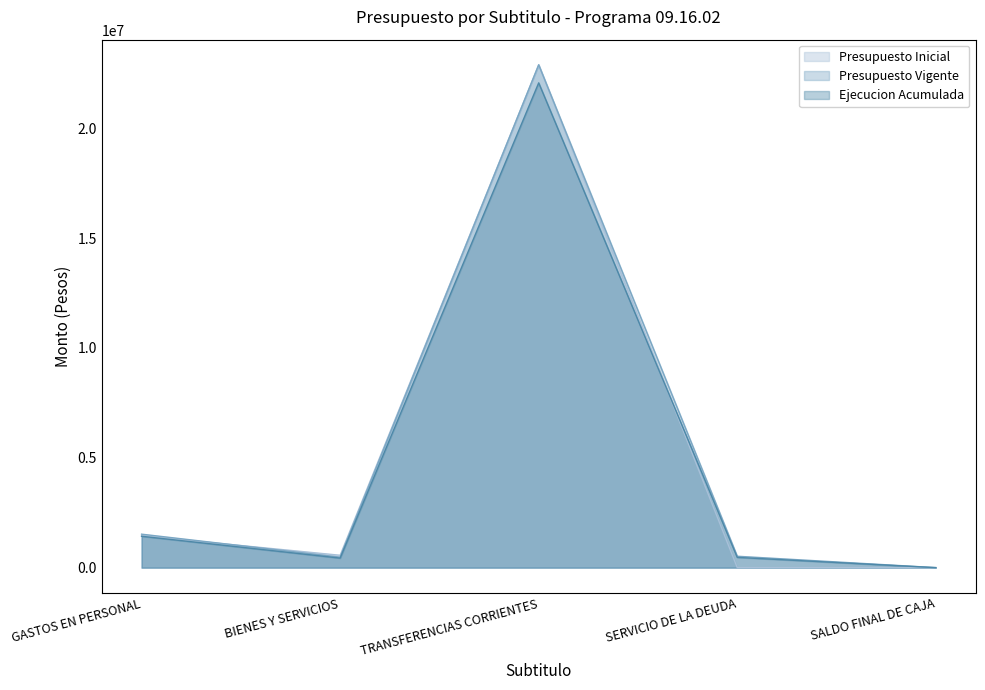

Where is the first local maximum for Presupuesto Vigente?

TRANSFERENCIAS CORRIENTES